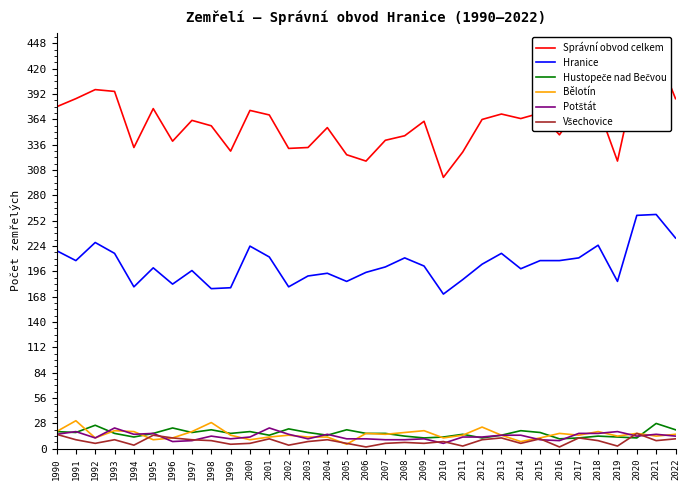

Which category has the highest value across all series?

2021